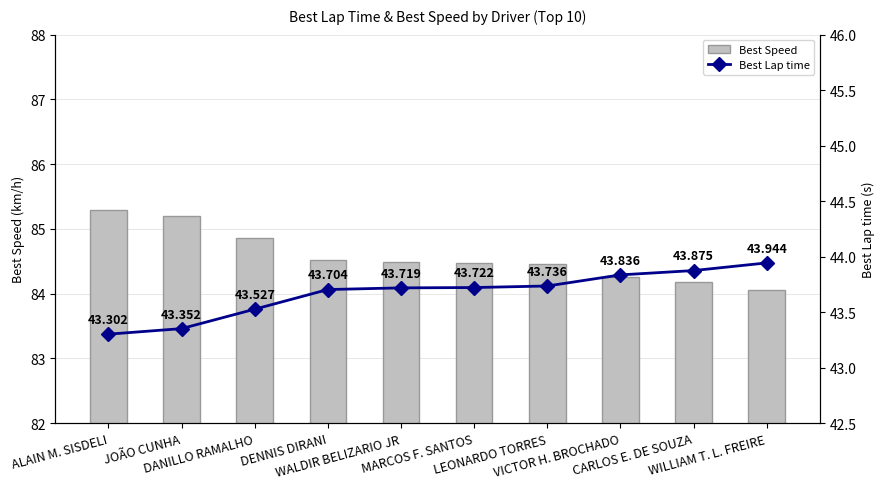

Reading right to left, extract all data points from this chart.

Best Speed: 84.1	84.2	84.3	84.5	84.5	84.5	84.5	84.9	85.2	85.3
Best Lap time: 43.9	43.9	43.8	43.7	43.7	43.7	43.7	43.5	43.4	43.3